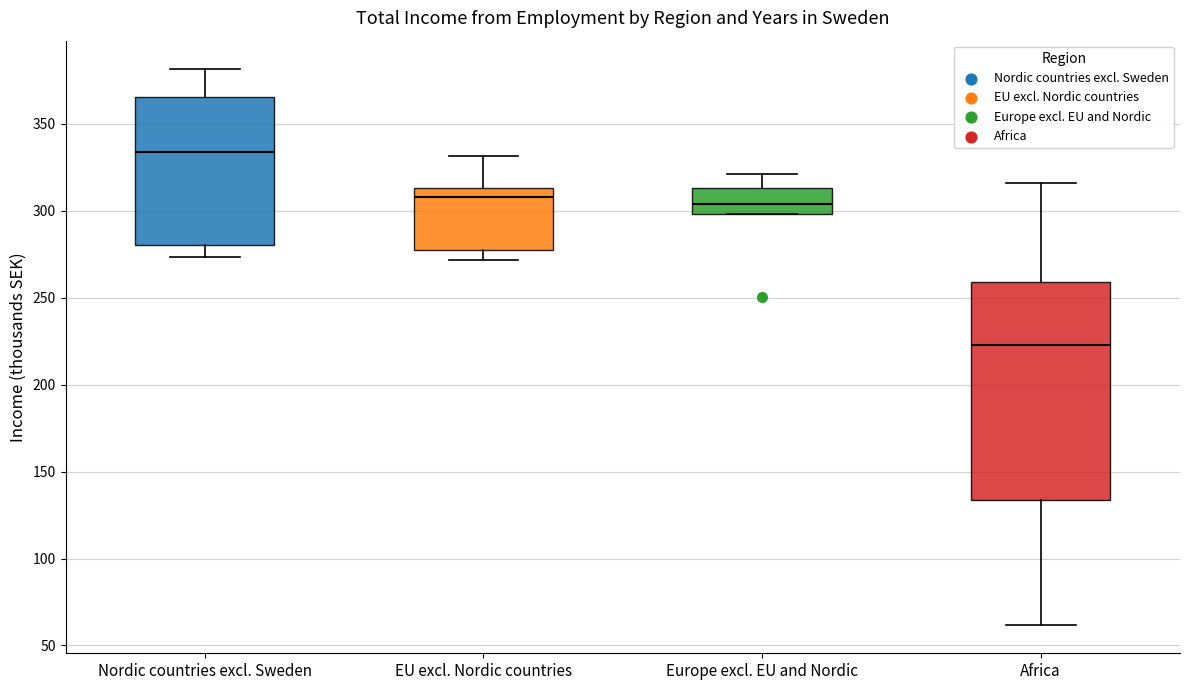

Reading left to right, read every box against the y-axis: the position of its median line, the range the box covers, and the ends of its whiskers. The values are not printed on the chart, so give them approximately, as read against the axis.

Nordic countries excl. Sweden: median 335, box 280 to 365, whiskers 275 to 380
EU excl. Nordic countries: median 310, box 275 to 315, whiskers 270 to 330
Europe excl. EU and Nordic: median 305, box 300 to 315, whiskers 300 to 320
Africa: median 225, box 135 to 260, whiskers 60 to 315